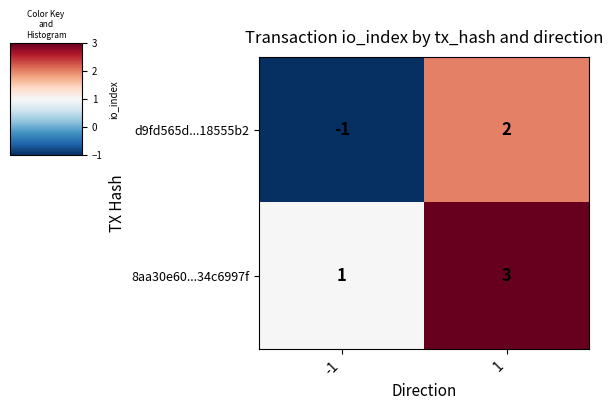

Which series has the widest spread of values?

d9fd565d...18555b2